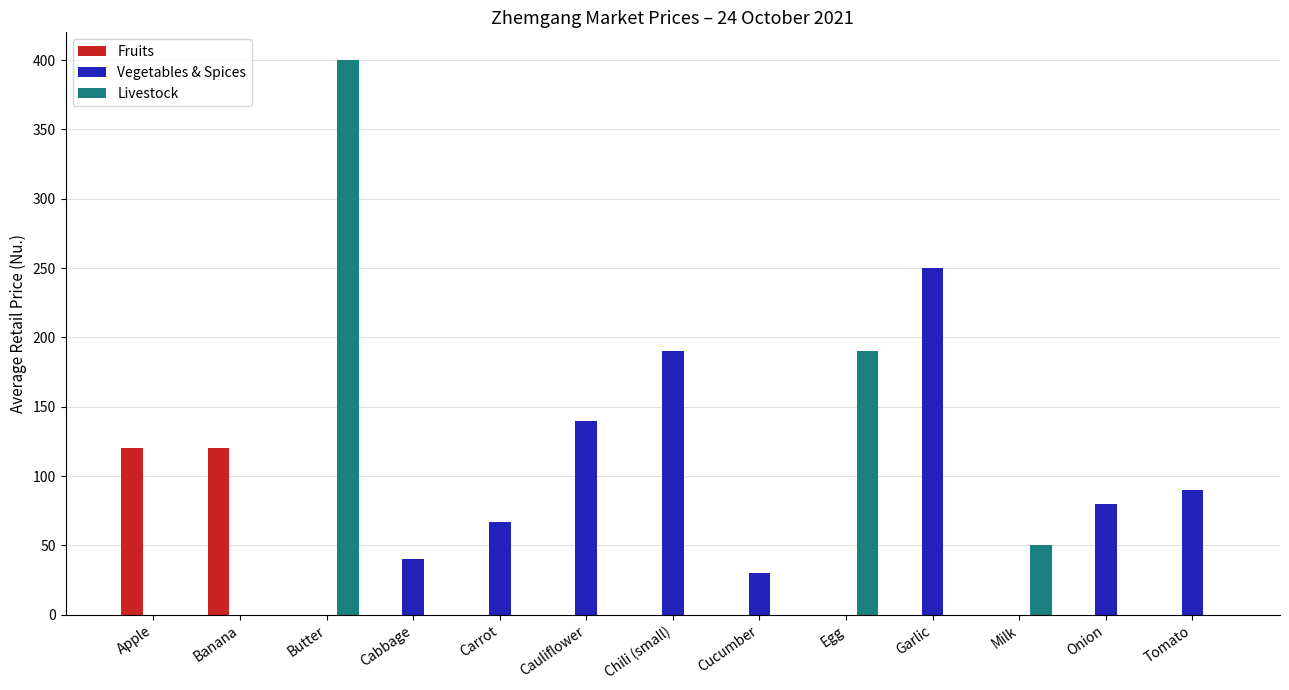

How many distinct data groups are displayed?

3